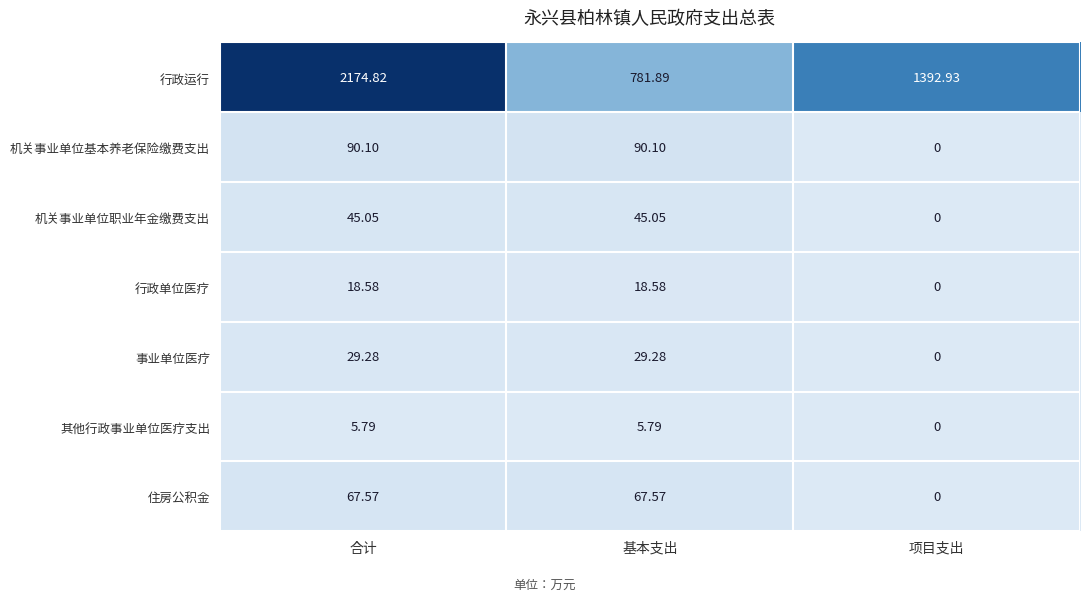

At which category does the chart reach its peak across all series?

合计